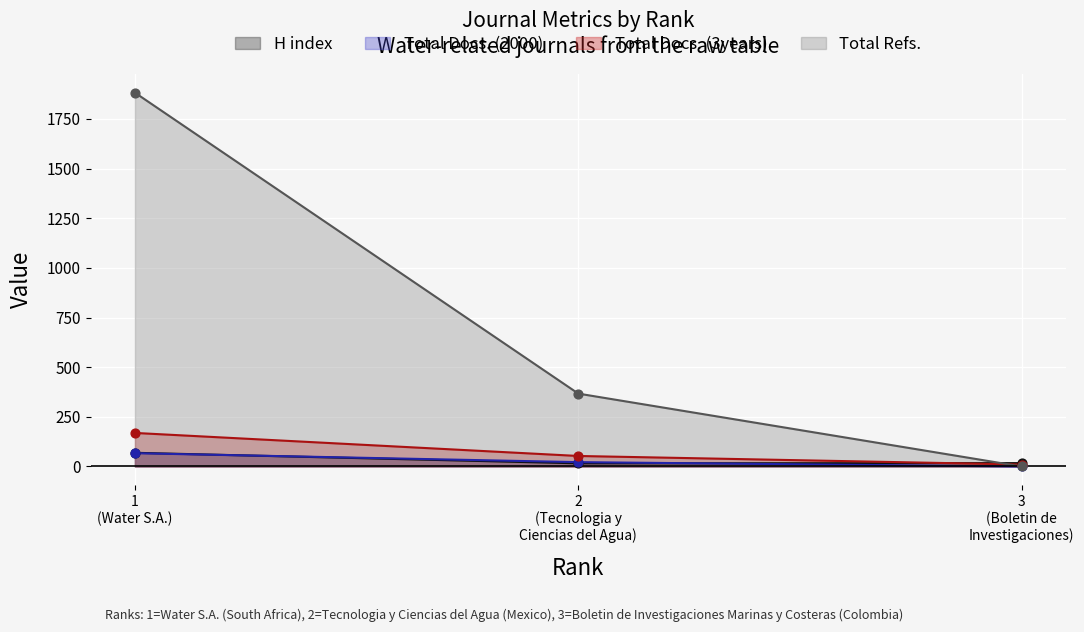

Which series has the largest total across all categories?

Total Refs.